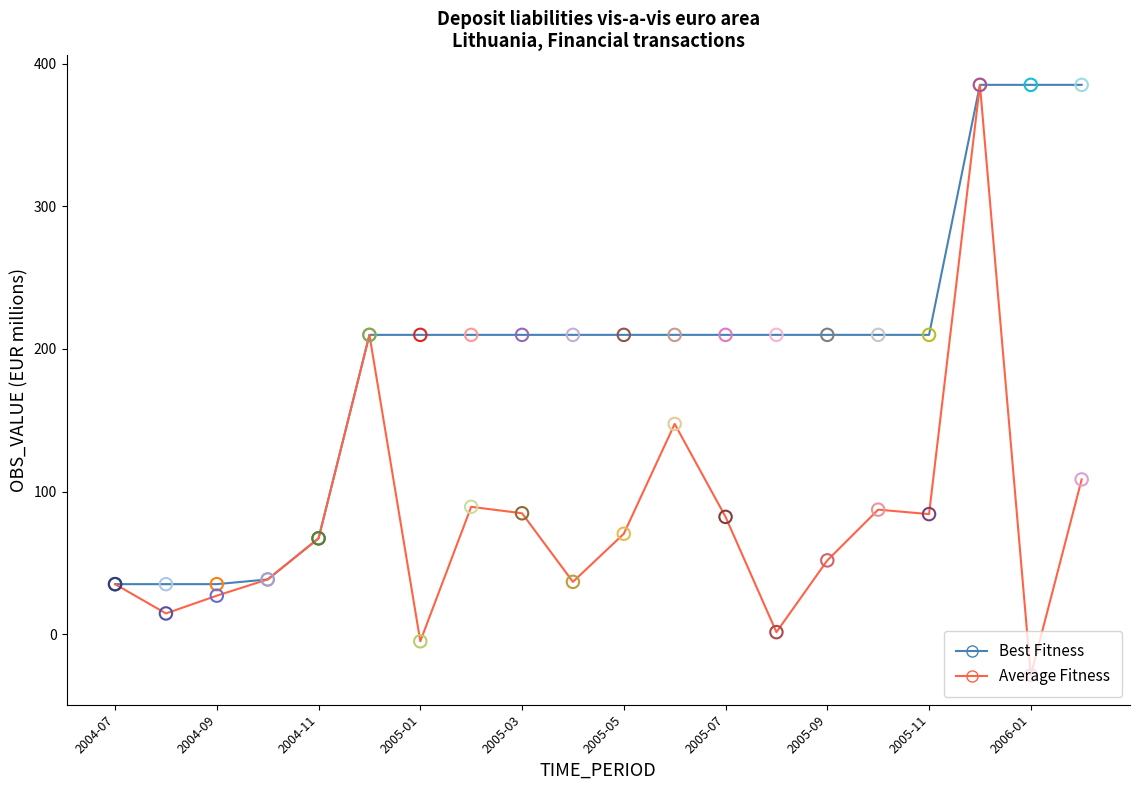

Which series has the widest spread of values?

Average Fitness